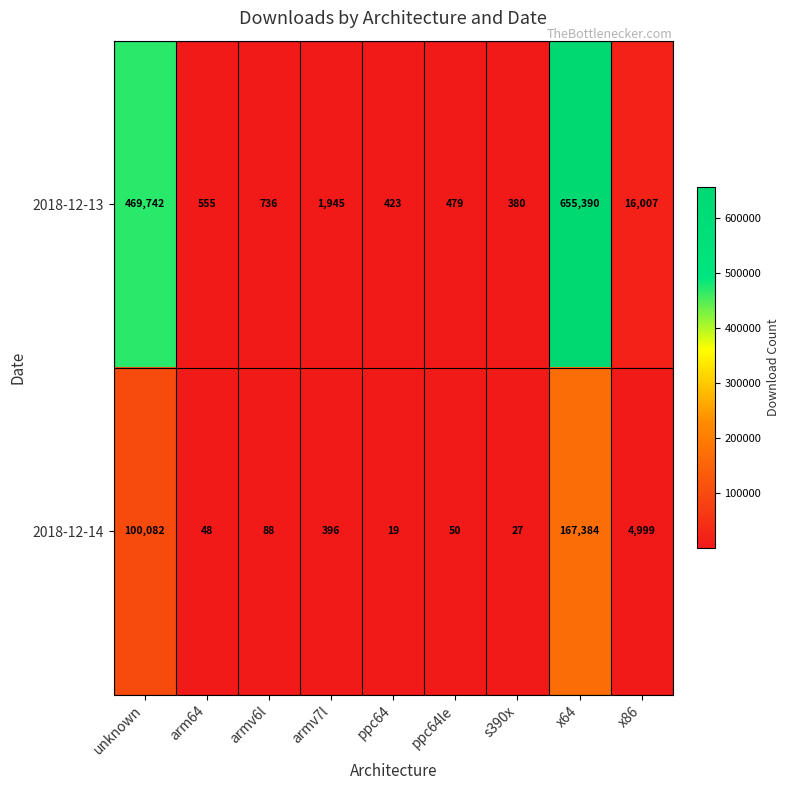

Rank the series by their maximum value, from lowest to highest.

2018-12-14, 2018-12-13